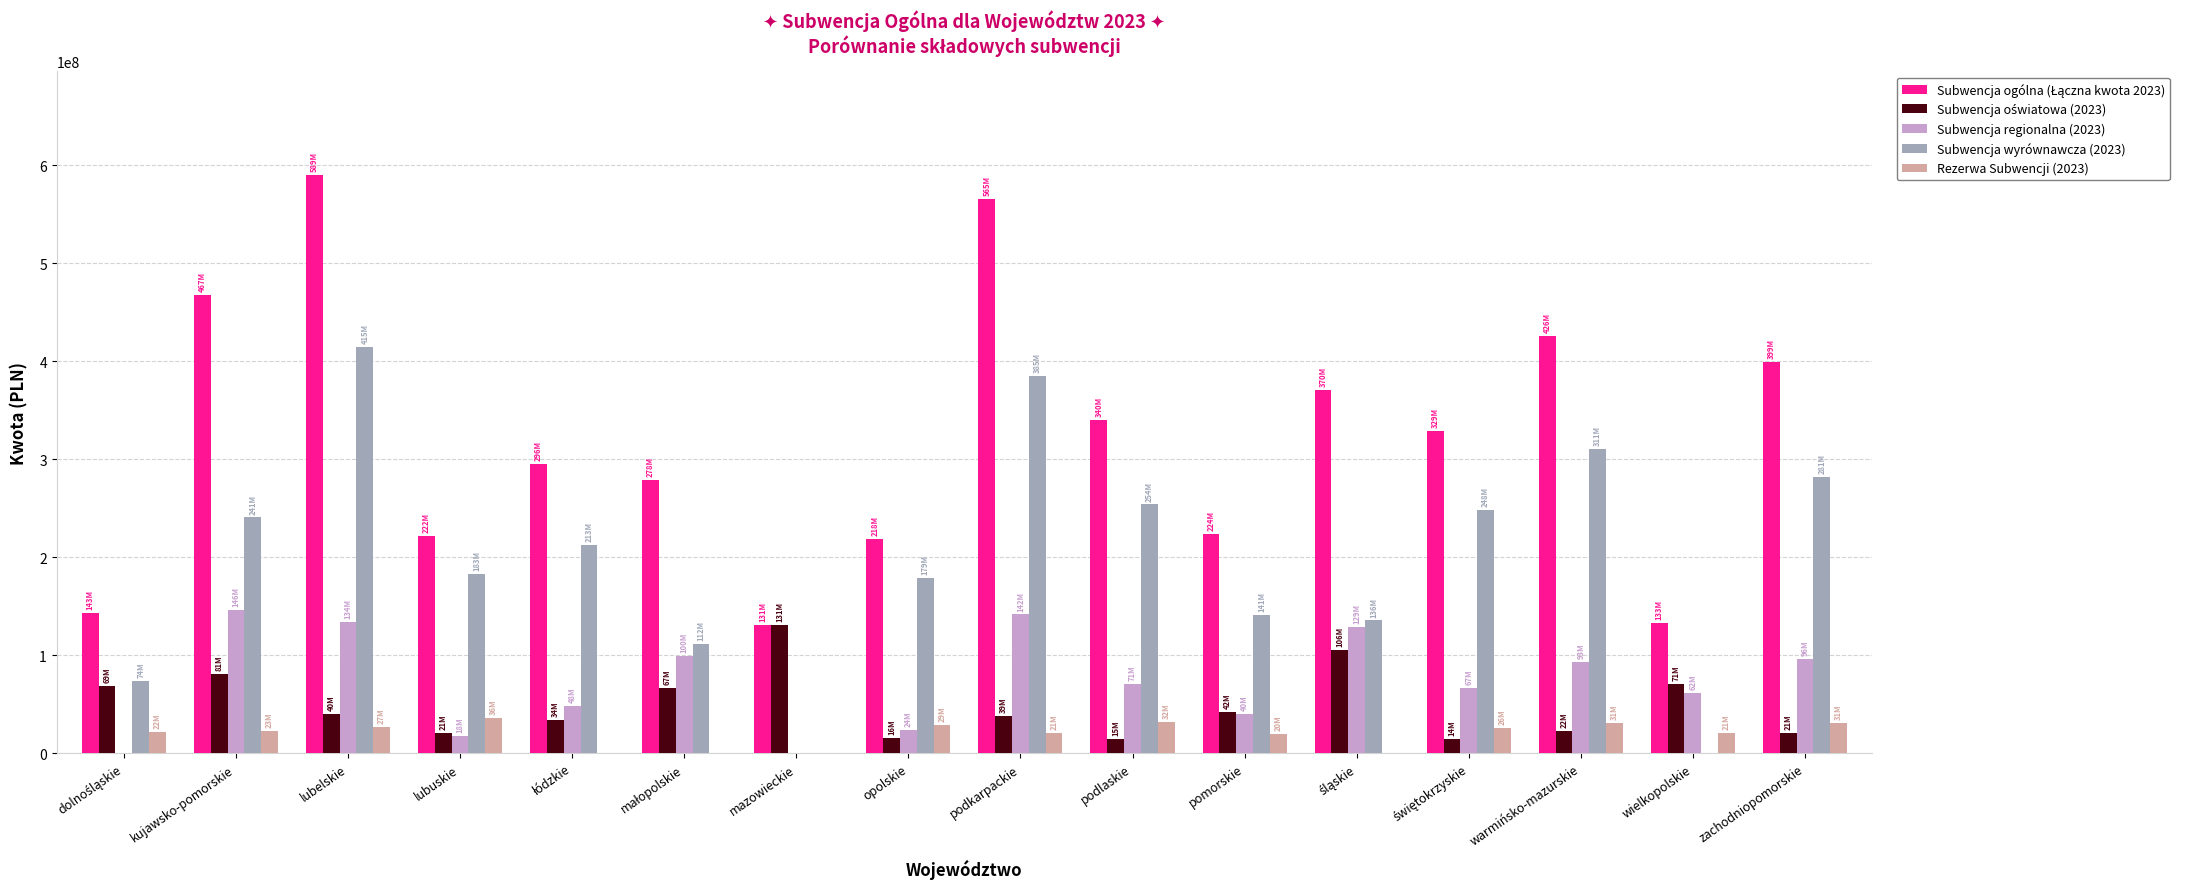

How many distinct data groups are displayed?

5